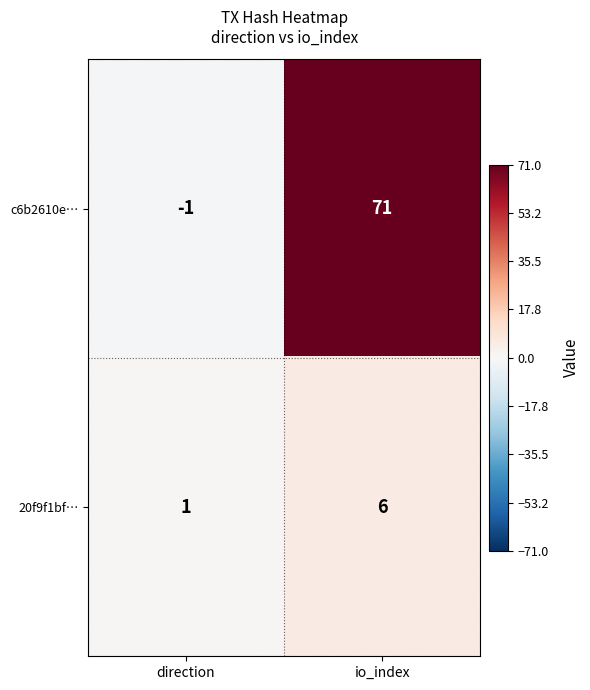

What is the maximum value for c6b2610e…?

71